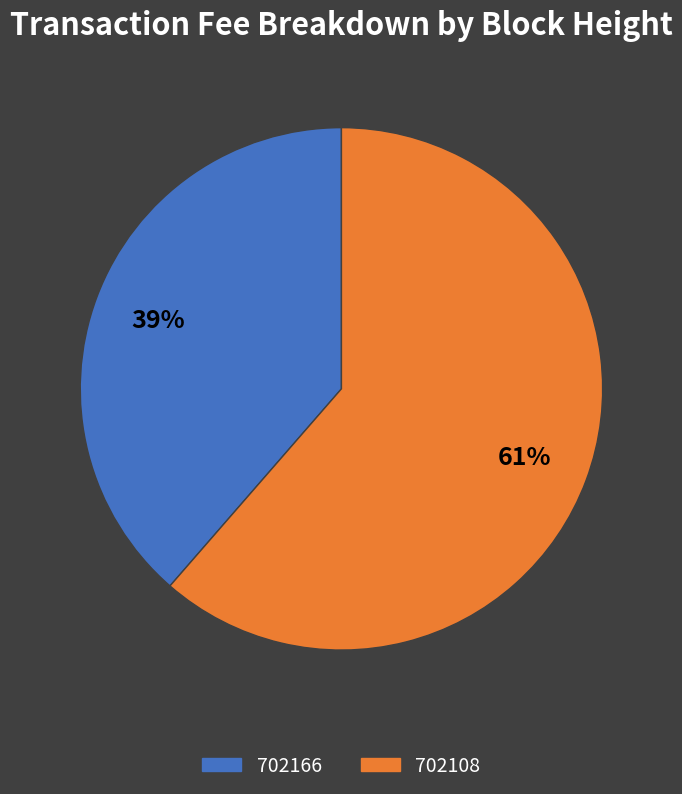

How many segments does this pie chart have?

2